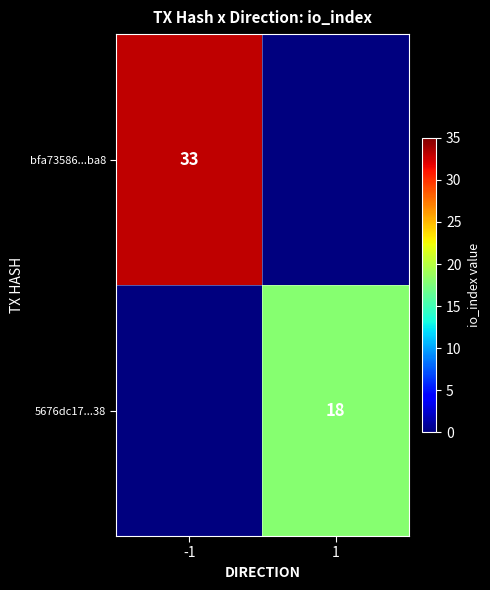

The value of 5676dc17...38 at 1 is 24. True or false?

False